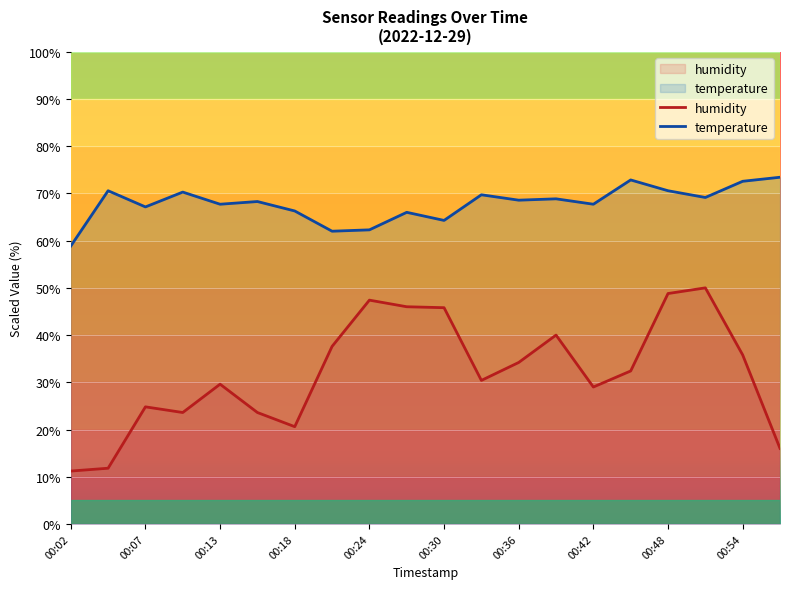

True or false: humidity has a value of 30.4 at 00:33.

True